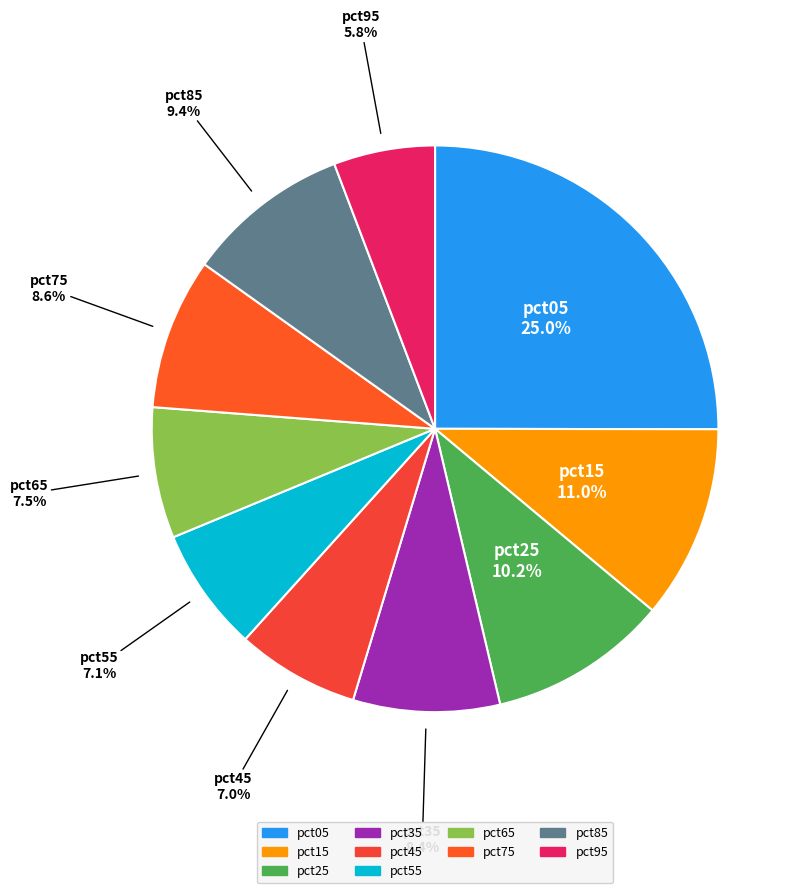

What is the largest slice in the pie chart?

pct05